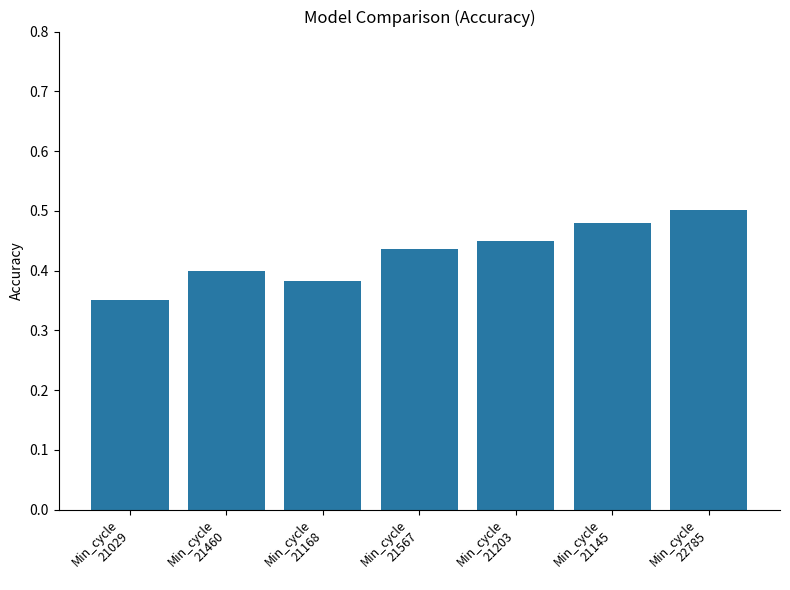

Count the values in the range 0 to 1.

7